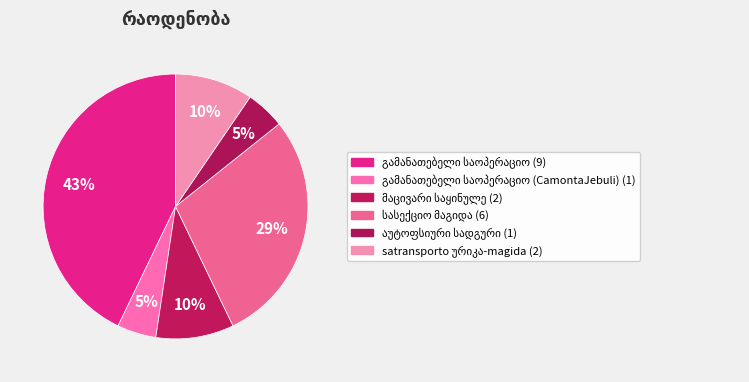

To the nearest percent, what is the average slice percentage?

17%